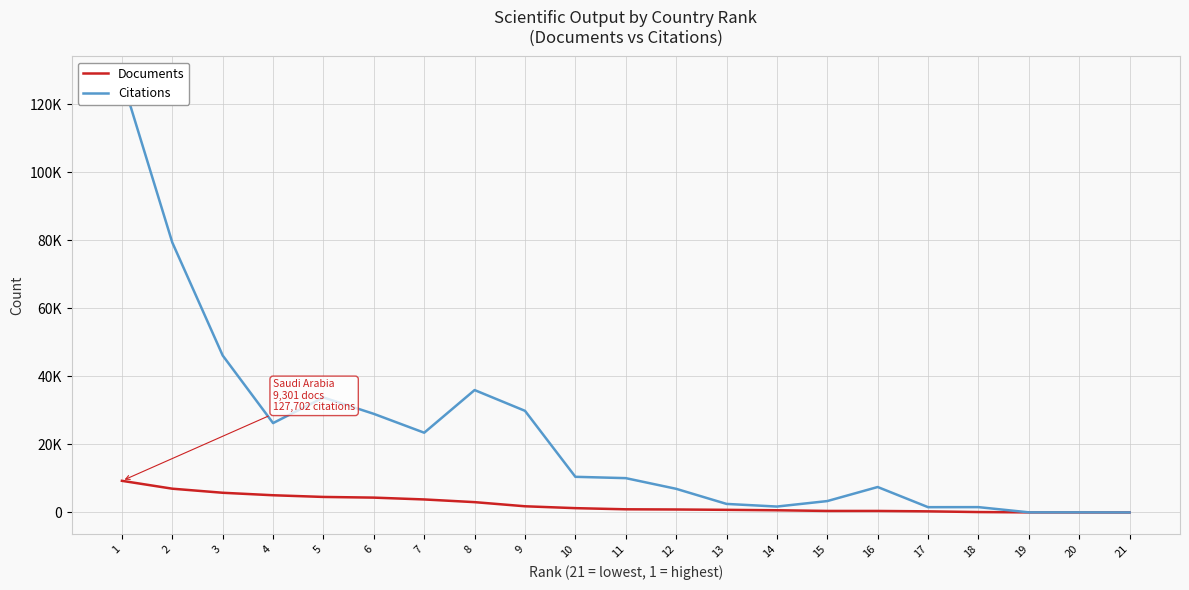

At how many categories does at least one series exceed 34312?

4